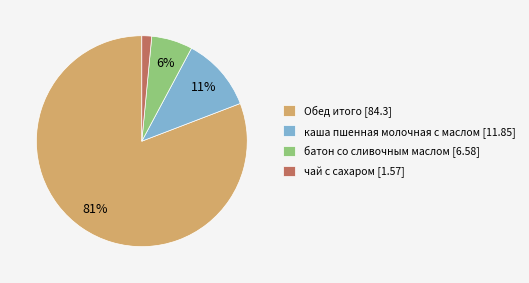

Rank the categories by value from lowest to highest.

чай с сахаром [1.57], батон со сливочным маслом [6.58], каша пшенная молочная с маслом [11.85], Обед итого [84.3]